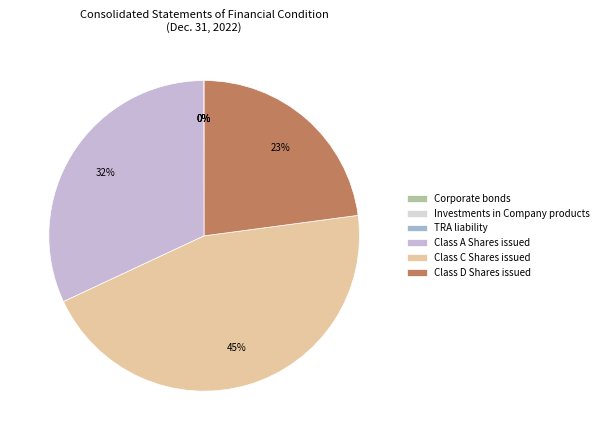

To the nearest percent, what is the difference between the TRA liability and Class A Shares issued slice percentages?

32%